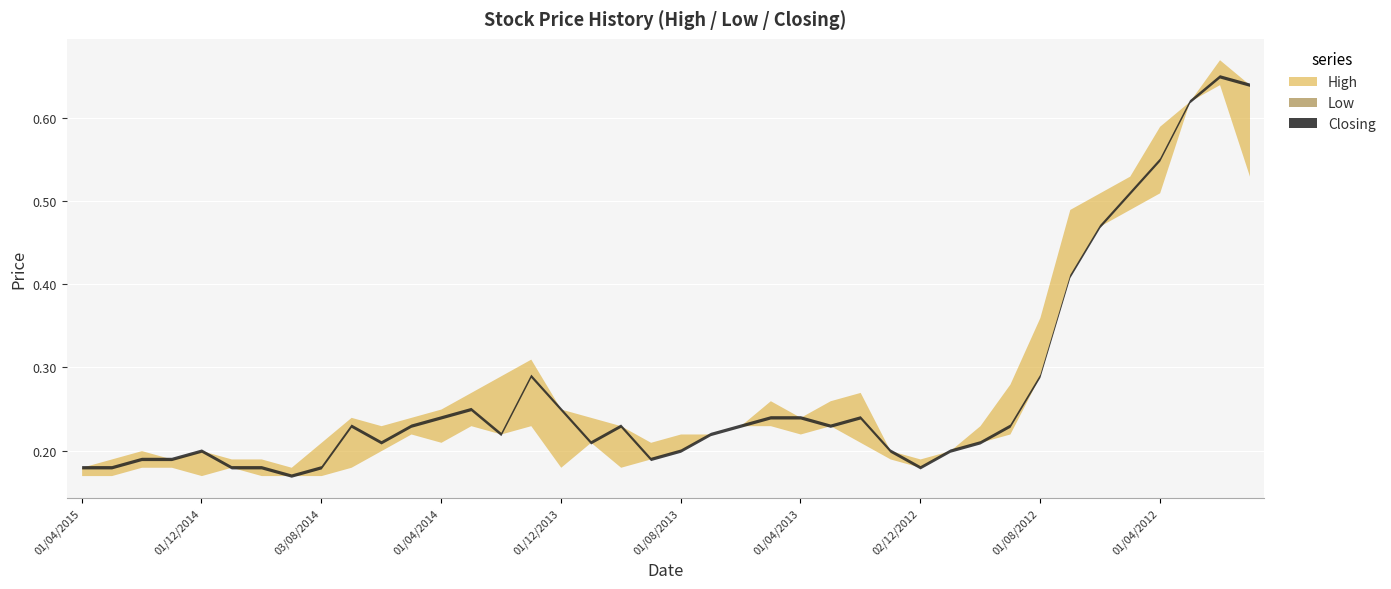

In High, how many points are lower than both neighbors (excluding endpoints)?

6